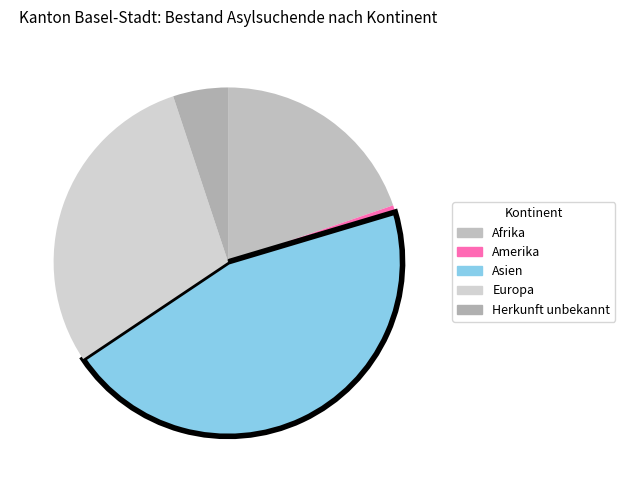

To the nearest percent, what portion does Asien represent?

45%